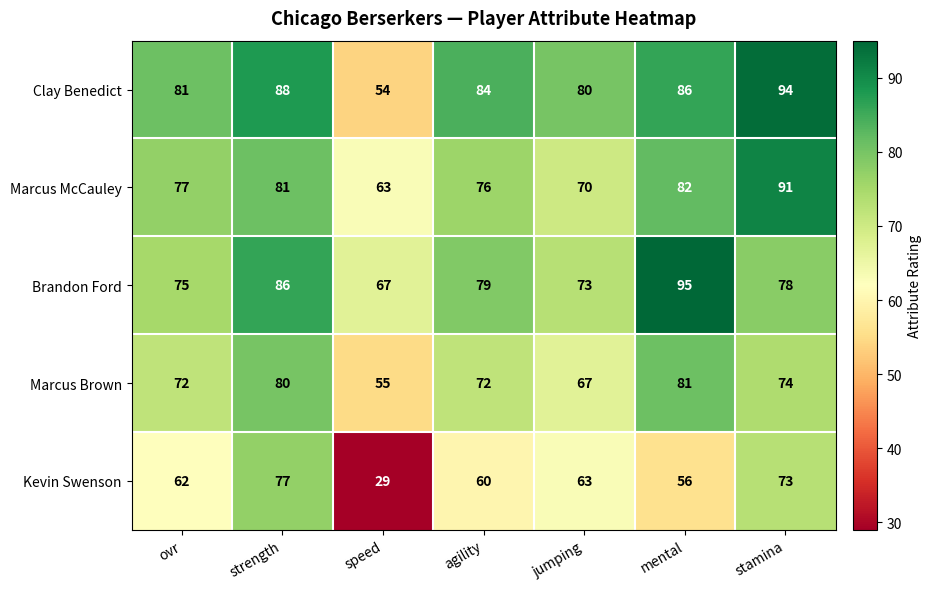

The value of Clay Benedict at mental is 148. True or false?

False